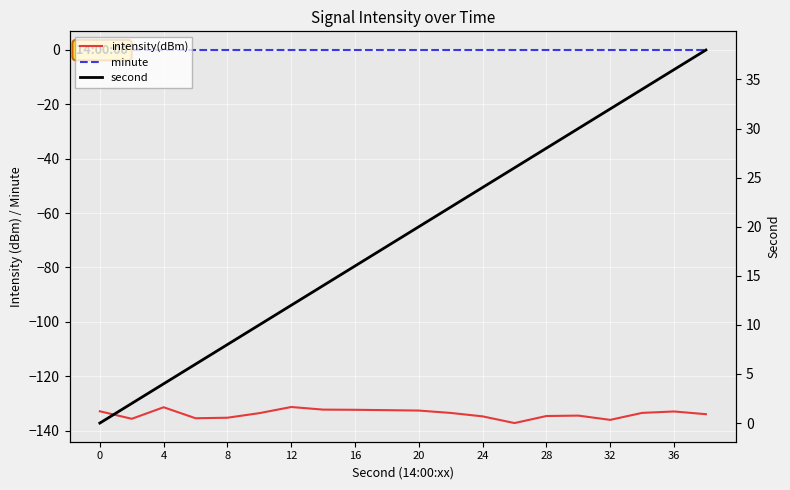

Which series has the widest spread of values?

second